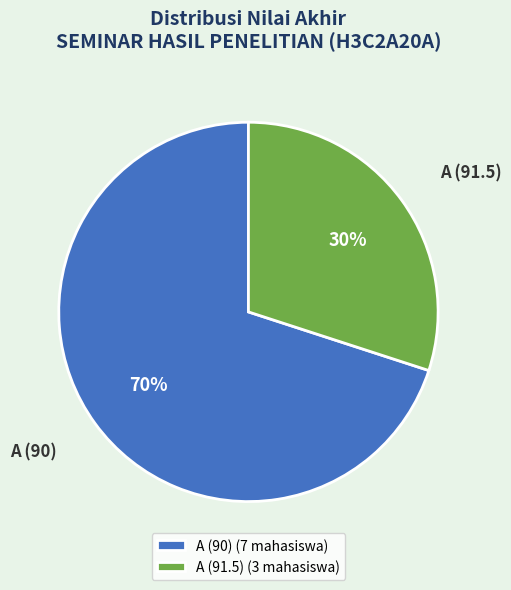

To the nearest percent, what portion does A (90) represent?

70%